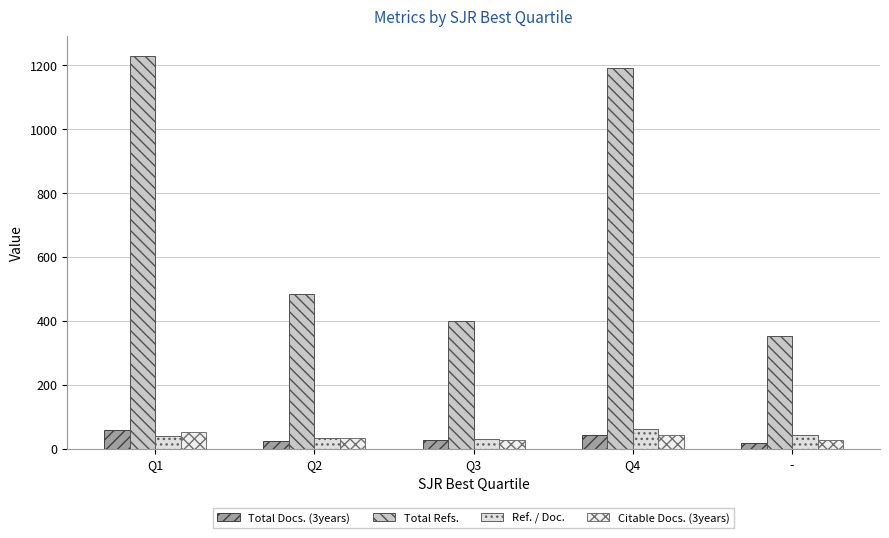

What is the average value of the Ref. / Doc. series?

41.0